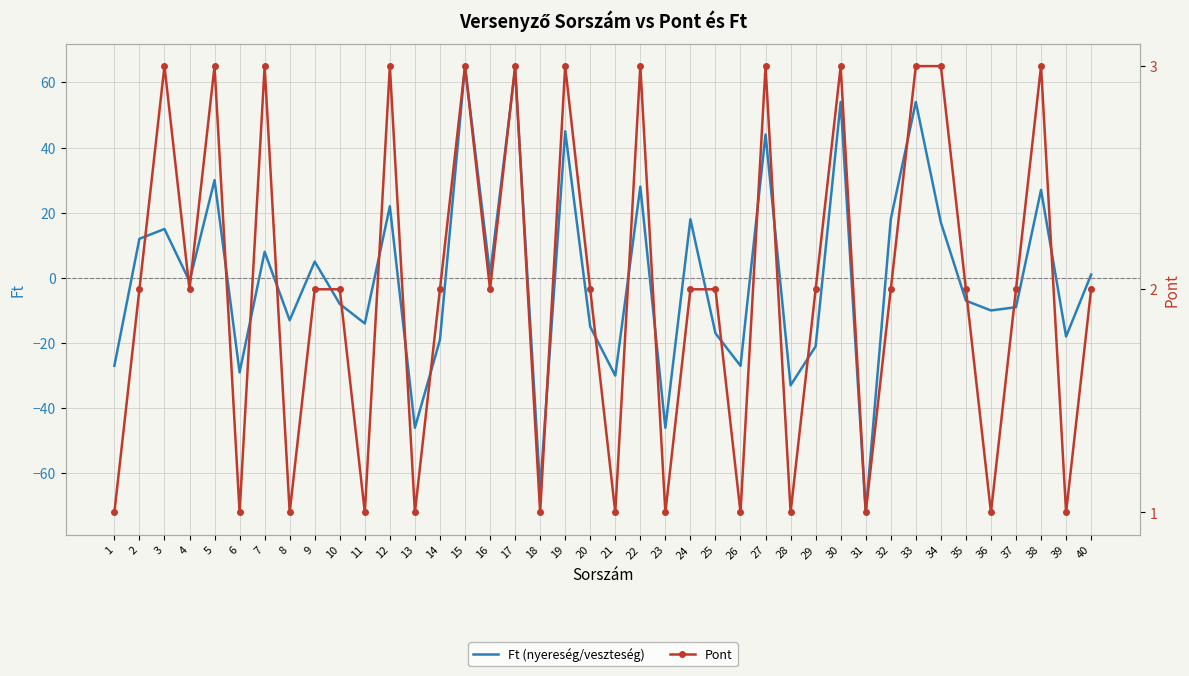

List the labels in order of Pont value, largest first.

3, 5, 7, 12, 15, 17, 19, 22, 27, 30, 33, 34, 38, 2, 4, 9, 10, 14, 16, 20, 24, 25, 29, 32, 35, 37, 40, 1, 6, 8, 11, 13, 18, 21, 23, 26, 28, 31, 36, 39